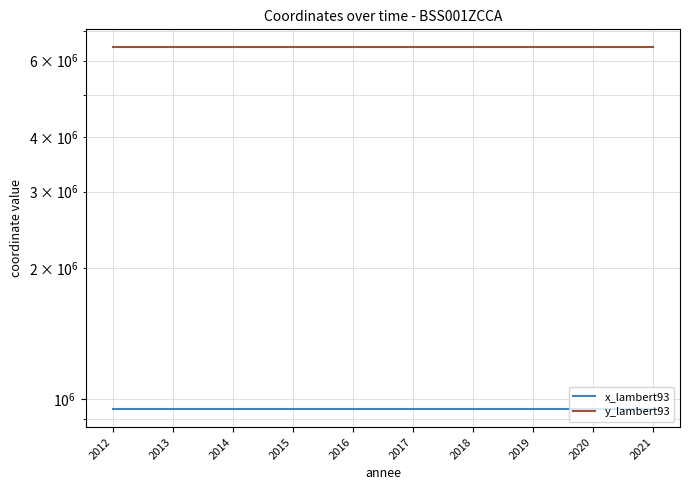

Rank the series by their maximum value, from lowest to highest.

x_lambert93, y_lambert93